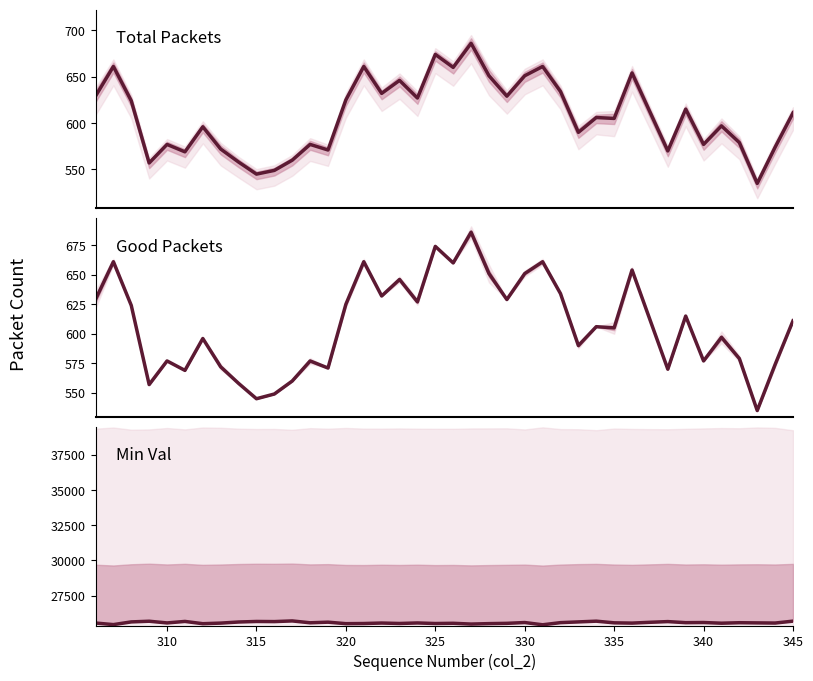

Which series has the largest total across all categories?

Min Val